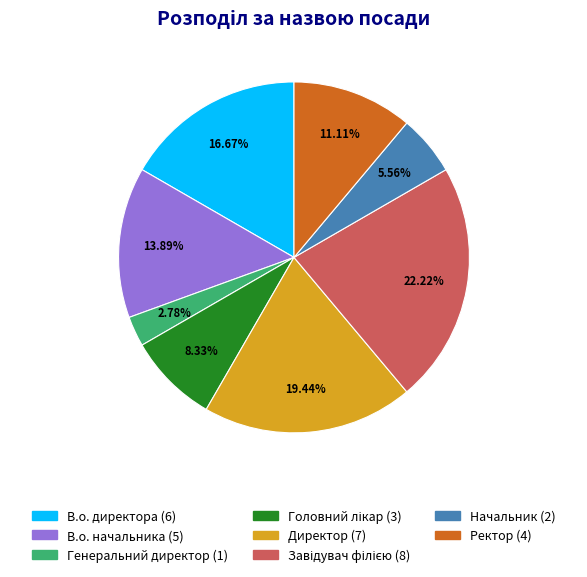

True or false: Ректор accounts for 11% of the total.

True